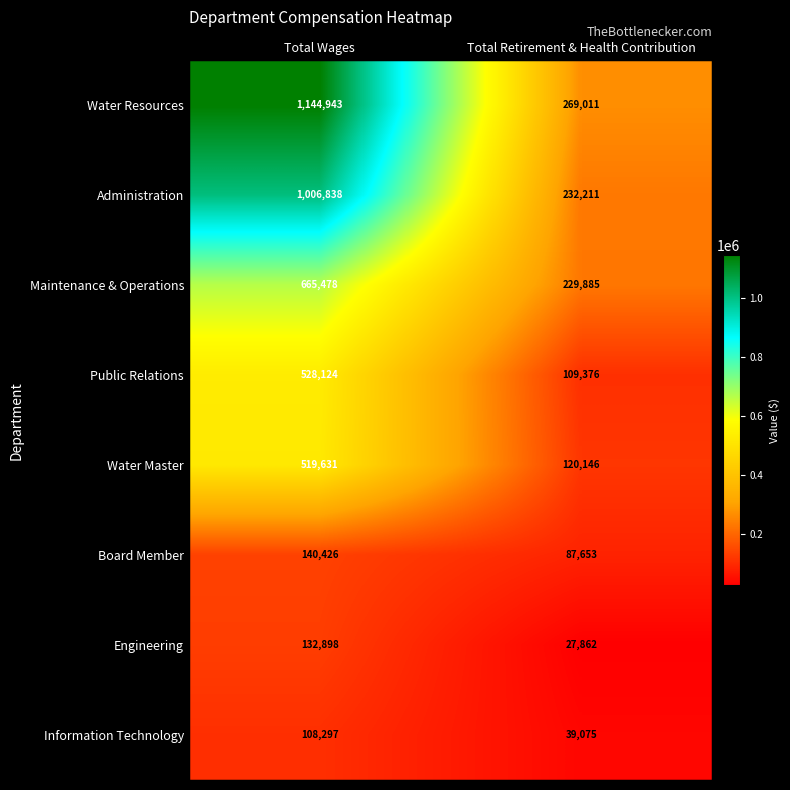

What is the difference between the maximum and minimum values in the Water Resources series?

875932